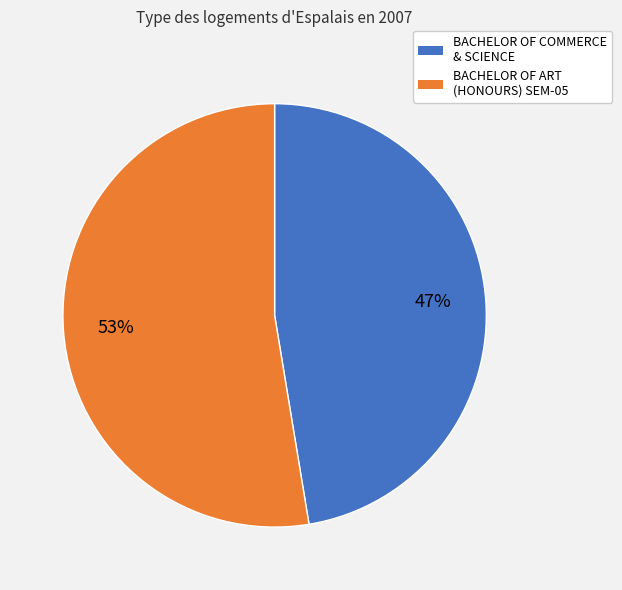

Is there any slice that represents more than half of the pie?

Yes